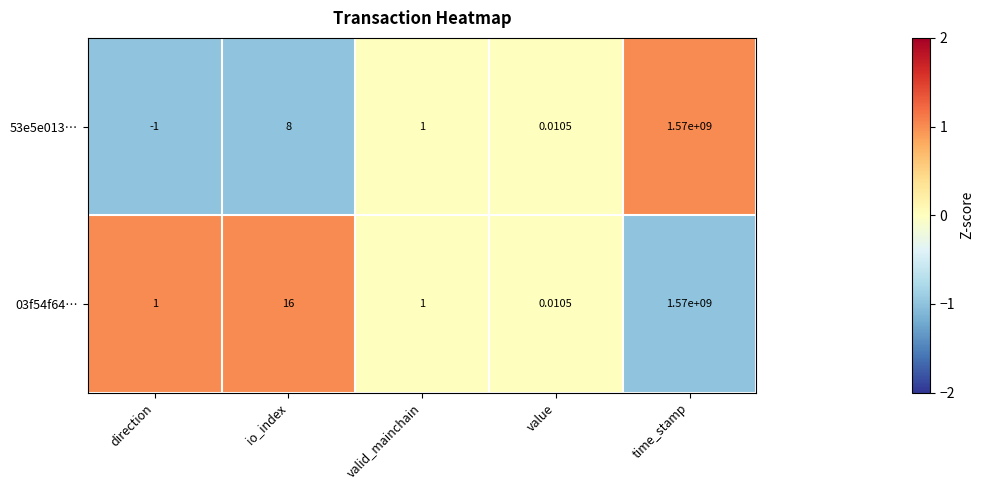

Count the number of data series in this chart.

2